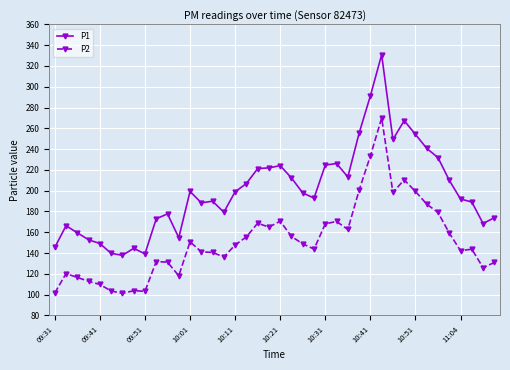

What is the difference between the maximum and minimum values in the P2 series?

168.6